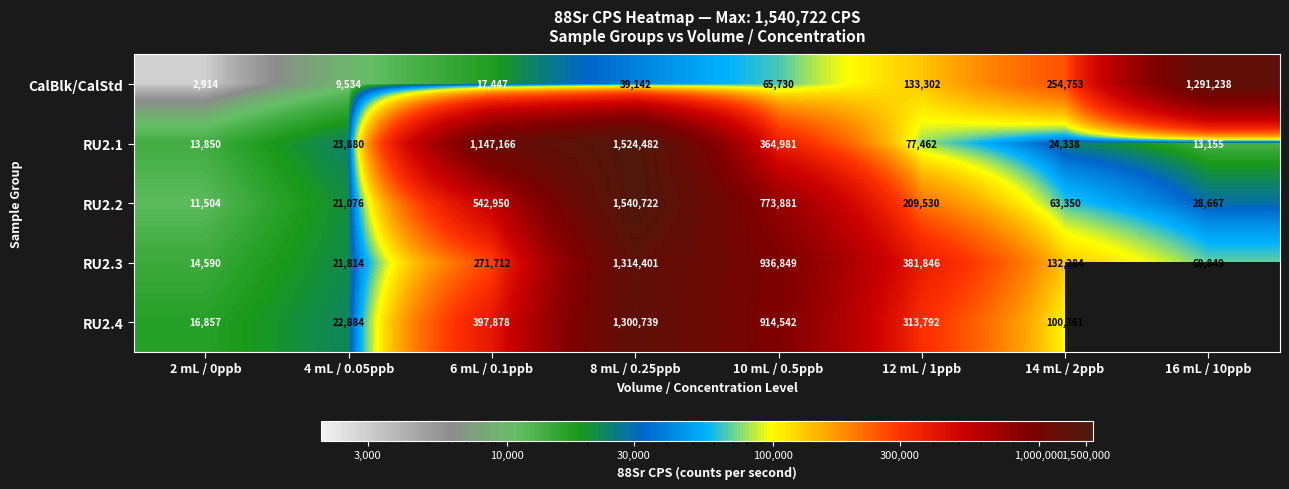

What is the spread (max minus min) of values at 6 mL / 0.1ppb?

1129719.0